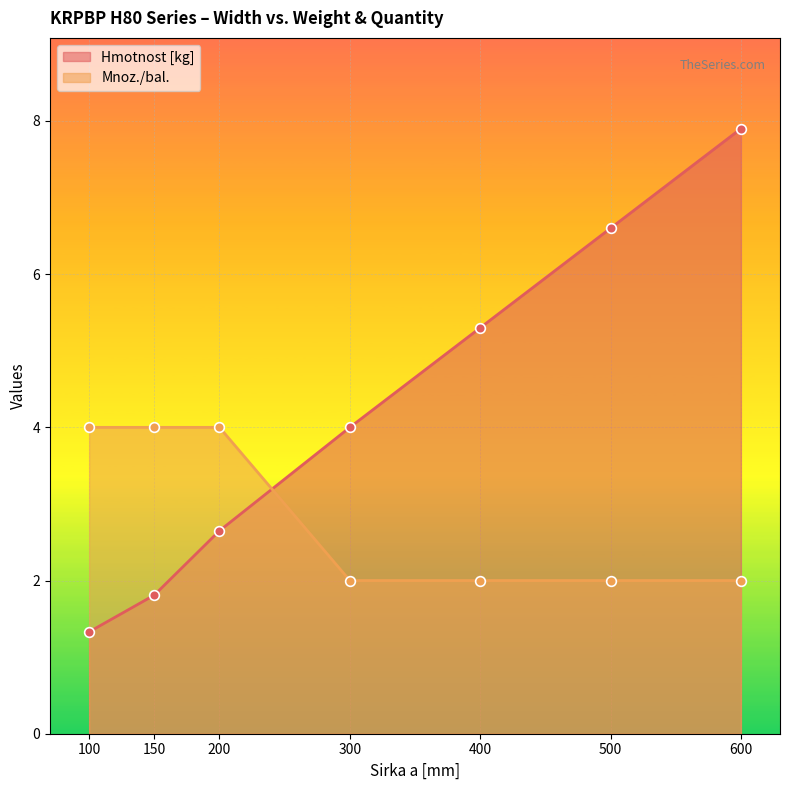

What is the difference between the highest and lowest values at 600?

5.9